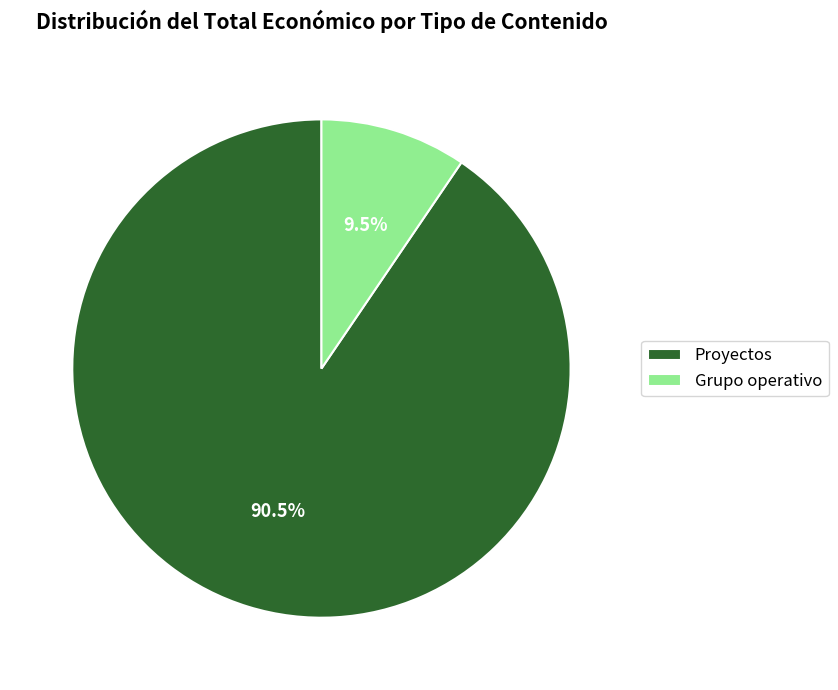

Combined, what portion of the pie is Grupo operativo and Proyectos?

100.0%